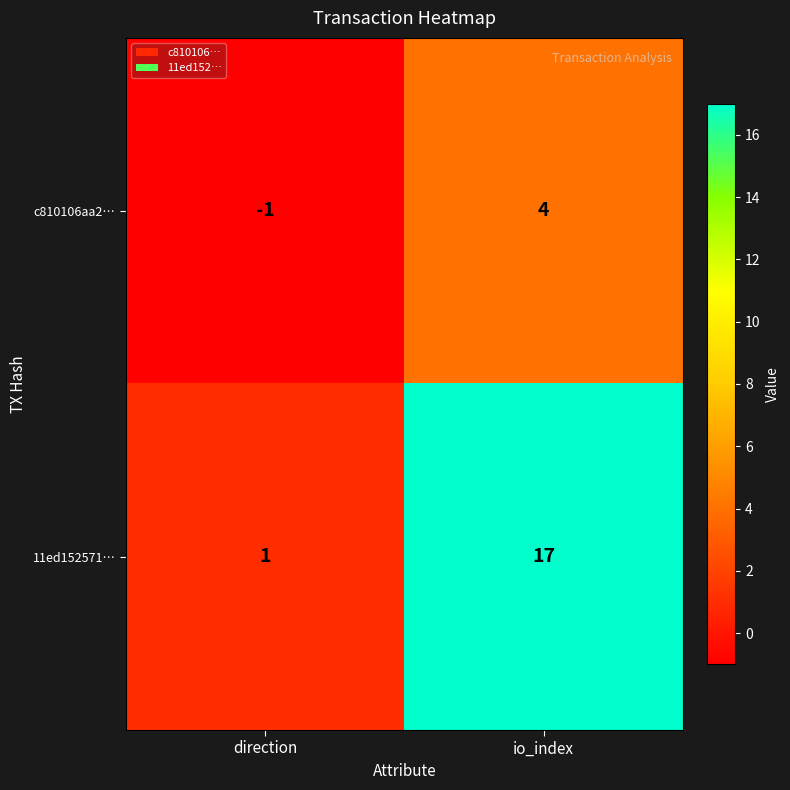

What is the minimum value shown in the chart?

-1